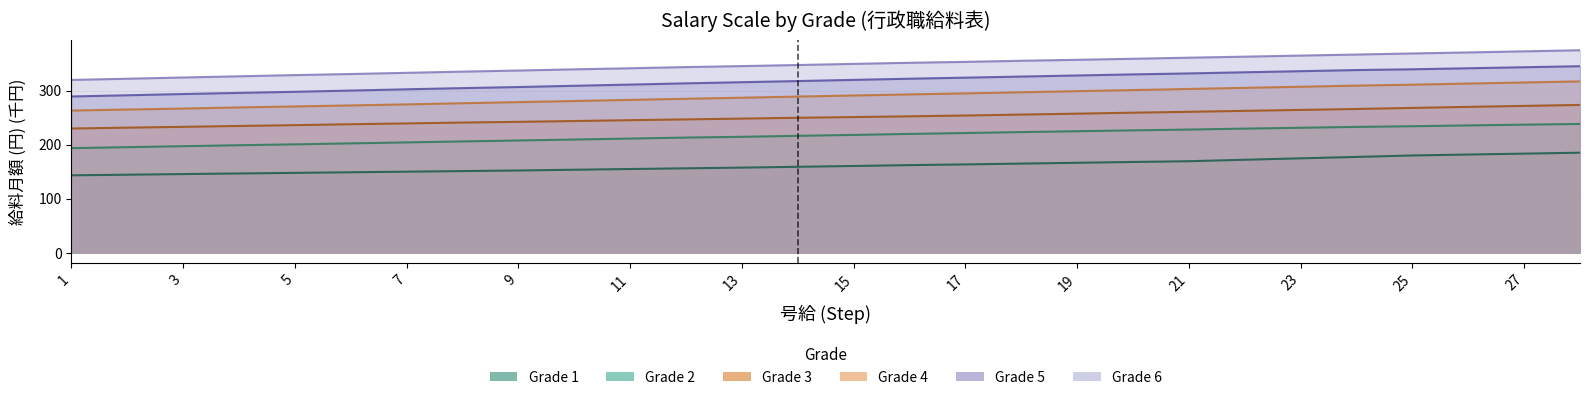

Which series changed the most between 5 and 17?

Grade 5